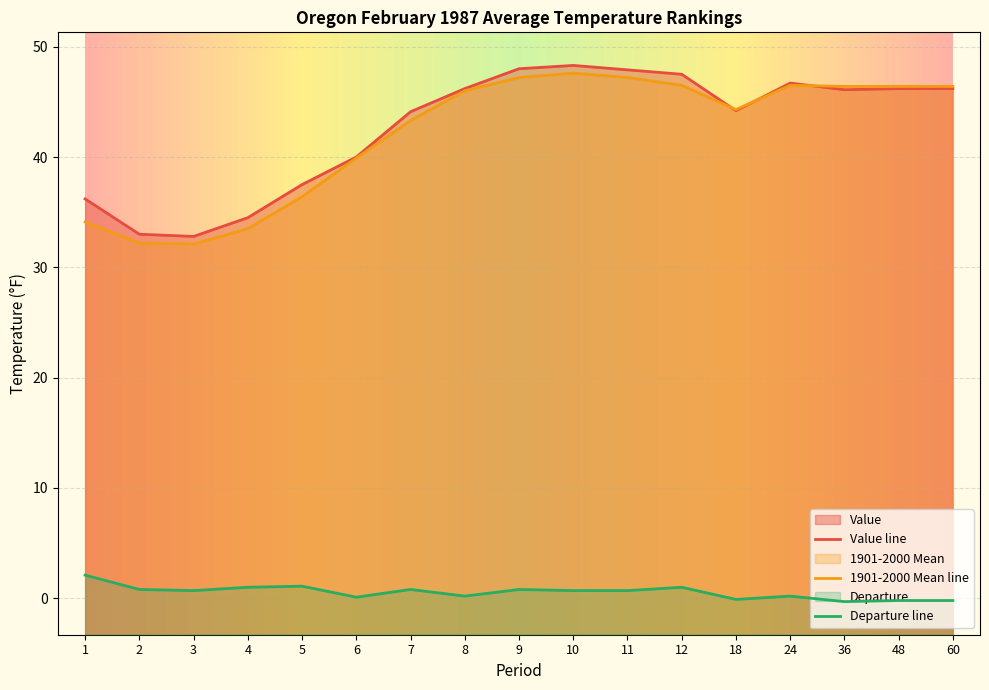

What is the sum of the Value values at 18 and 24?

90.9